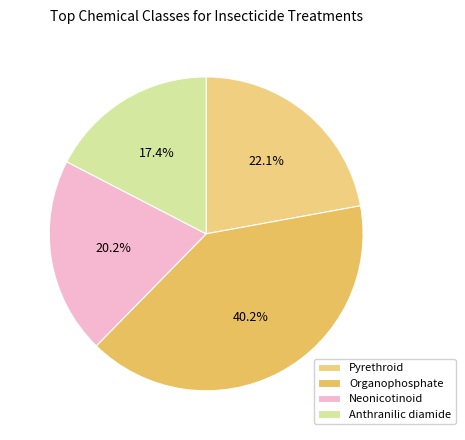

Is it true that Pyrethroid is 12% of the pie?

False